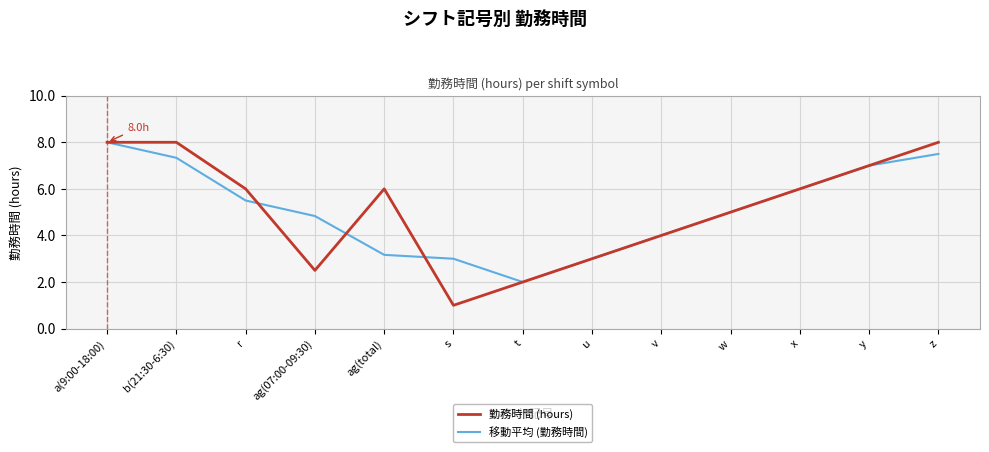

Rank the series at z from highest to lowest value.

勤務時間 (hours), 移動平均 (勤務時間)